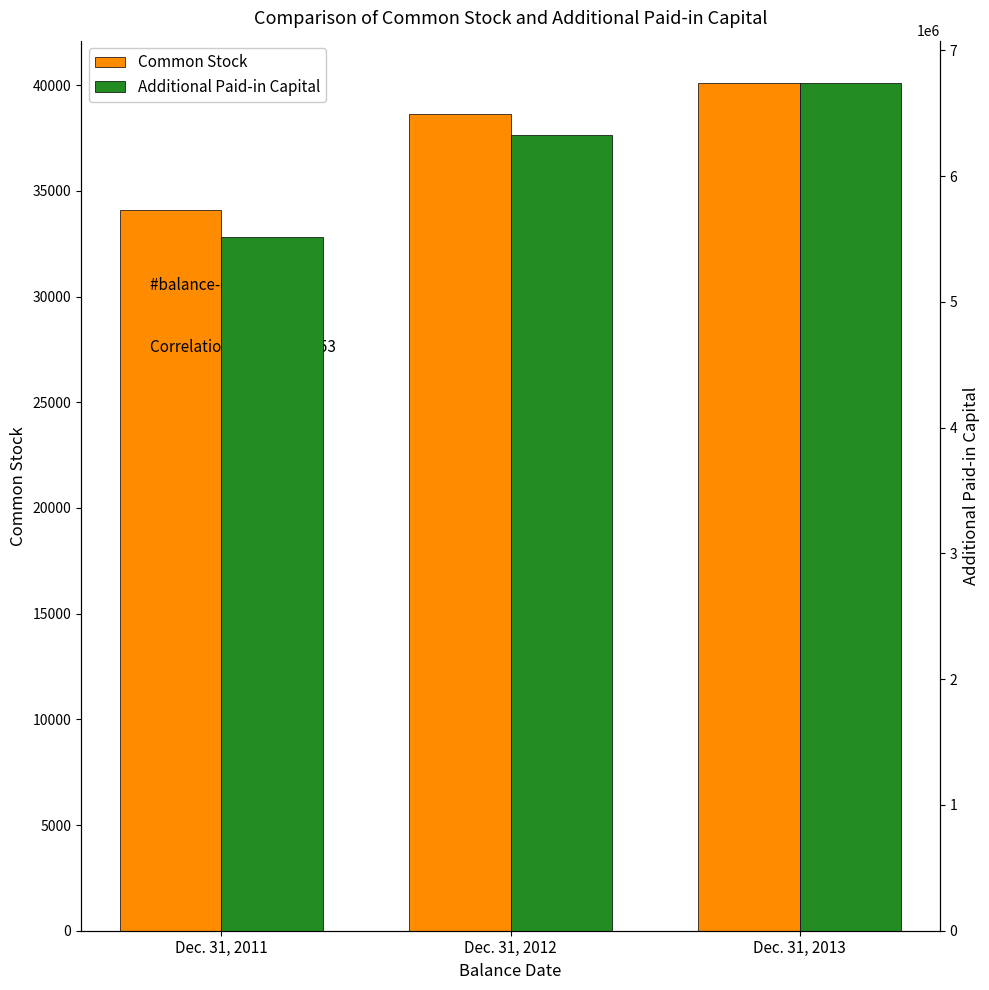

Which series has the widest spread of values?

Additional Paid-in Capital